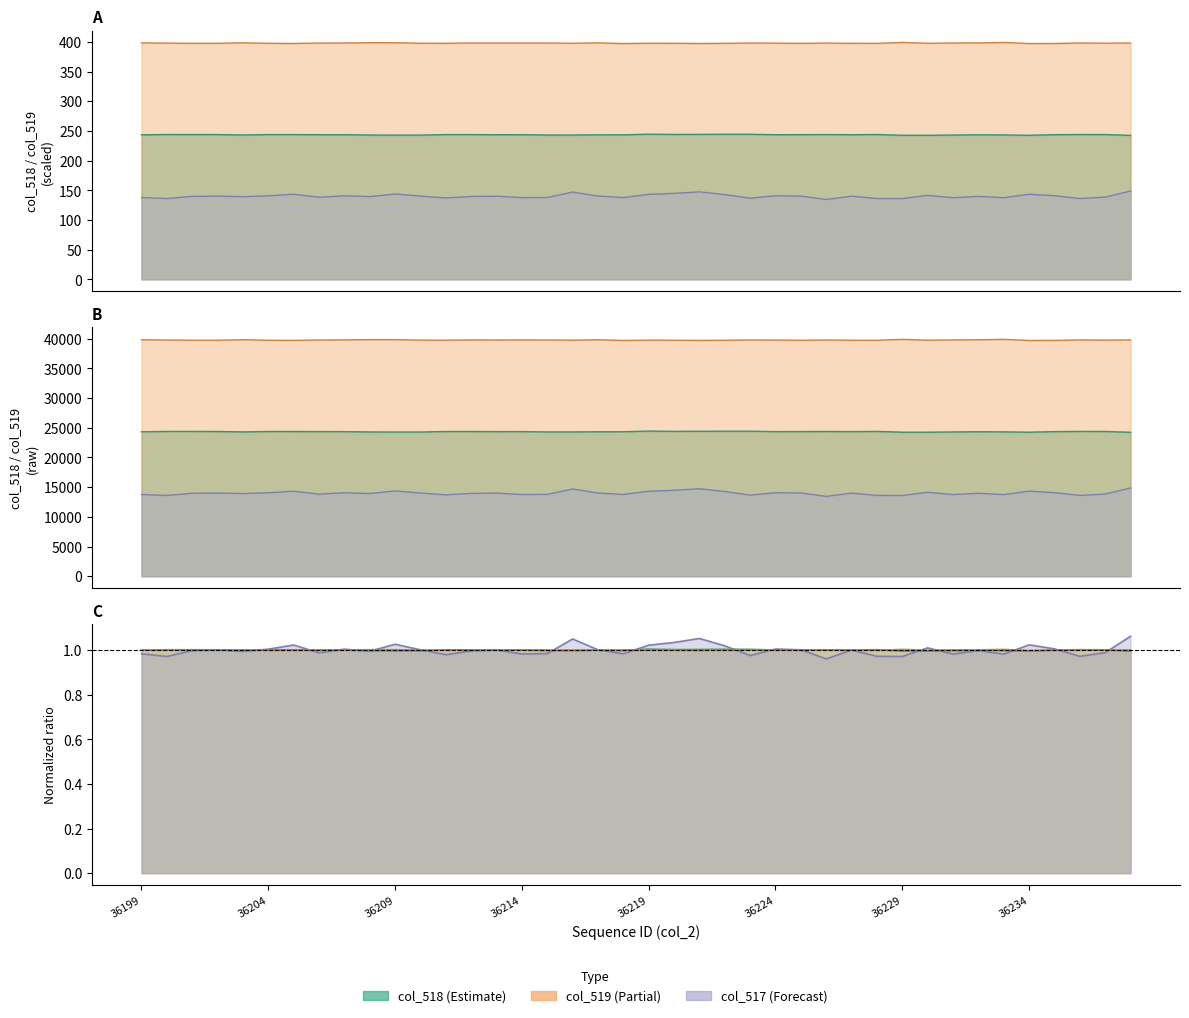

Where is the first local maximum for col_519?

36203